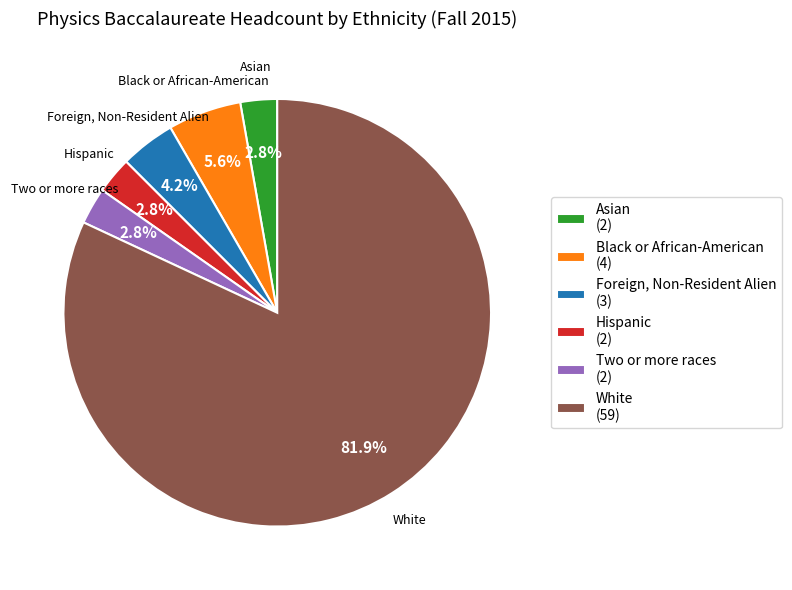

What is the largest slice in the pie chart?

White (59)